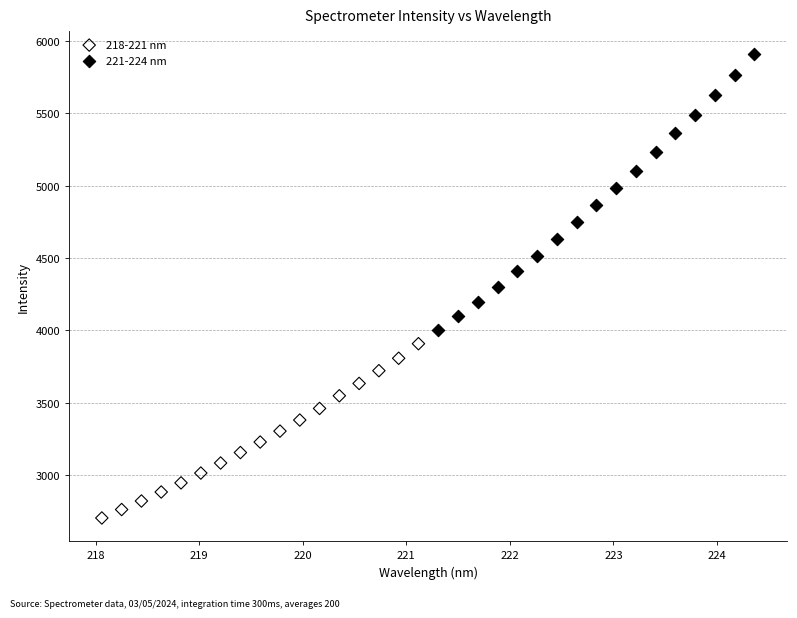

Which series contains the highest Y value?

221-224 nm